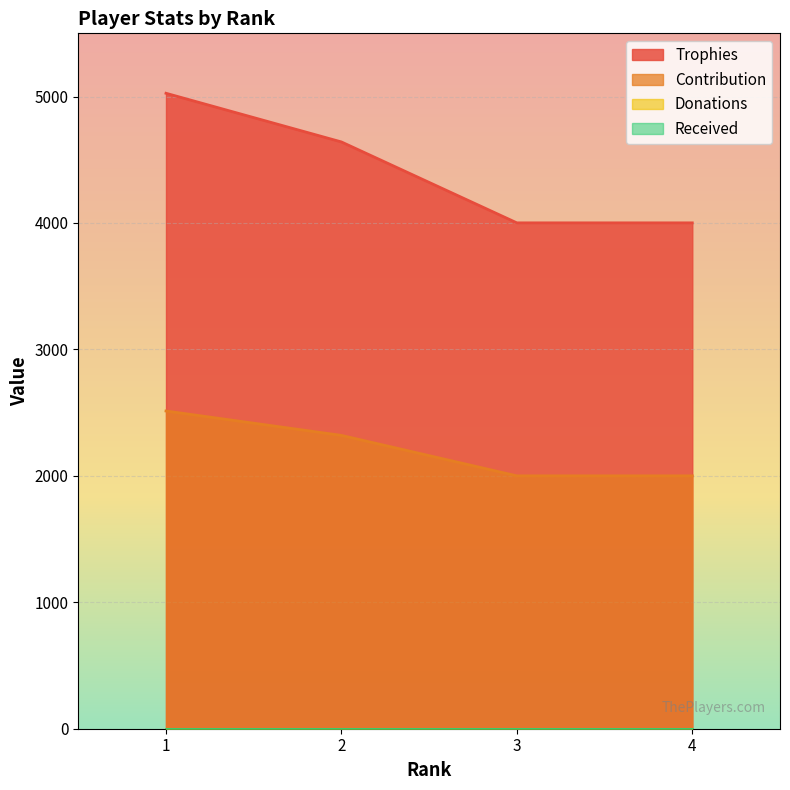

True or false: Trophies and Contribution intersect in this chart.

False